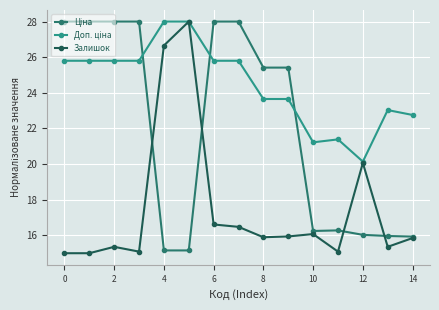

What is the minimum value shown in the chart?

15.0